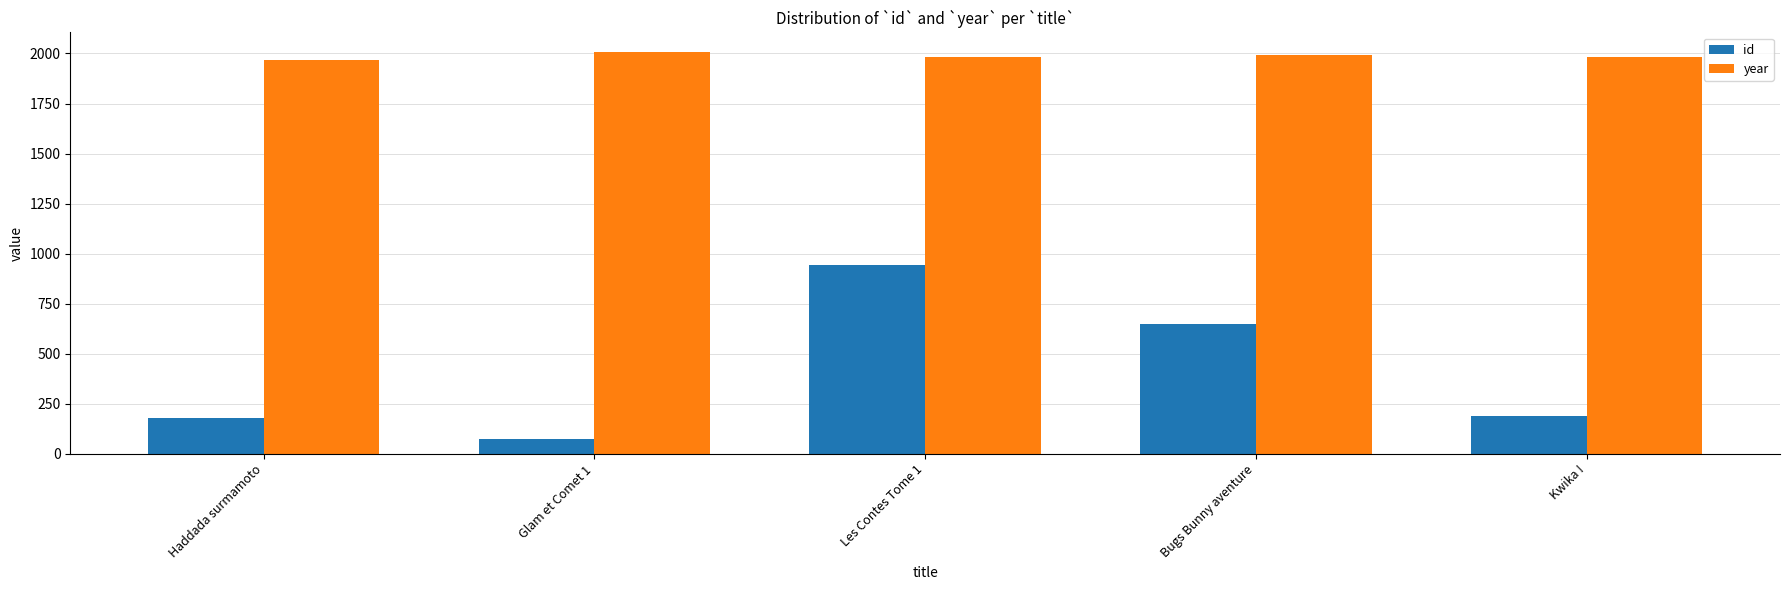

Count the number of categories in the chart.

5